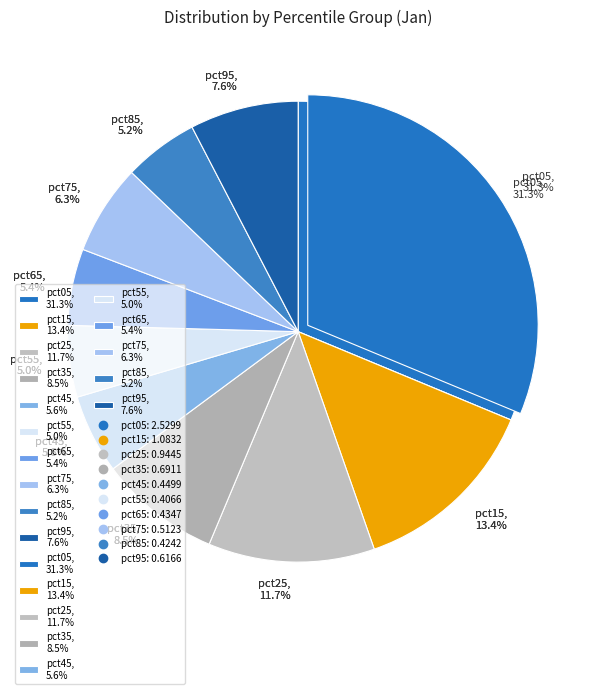

Which slice is the largest?

pct05